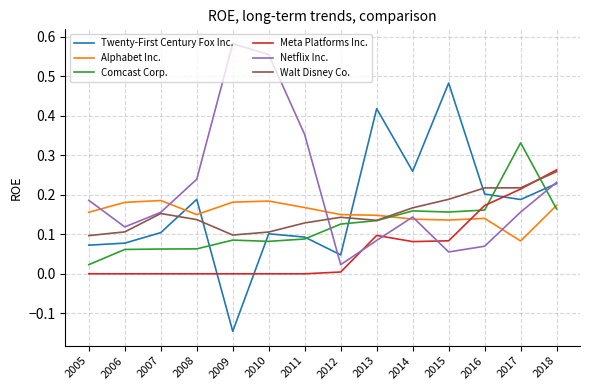

Between which two adjacent categories do Twenty-First Century Fox Inc. and Walt Disney Co. first intersect?

2007 and 2008